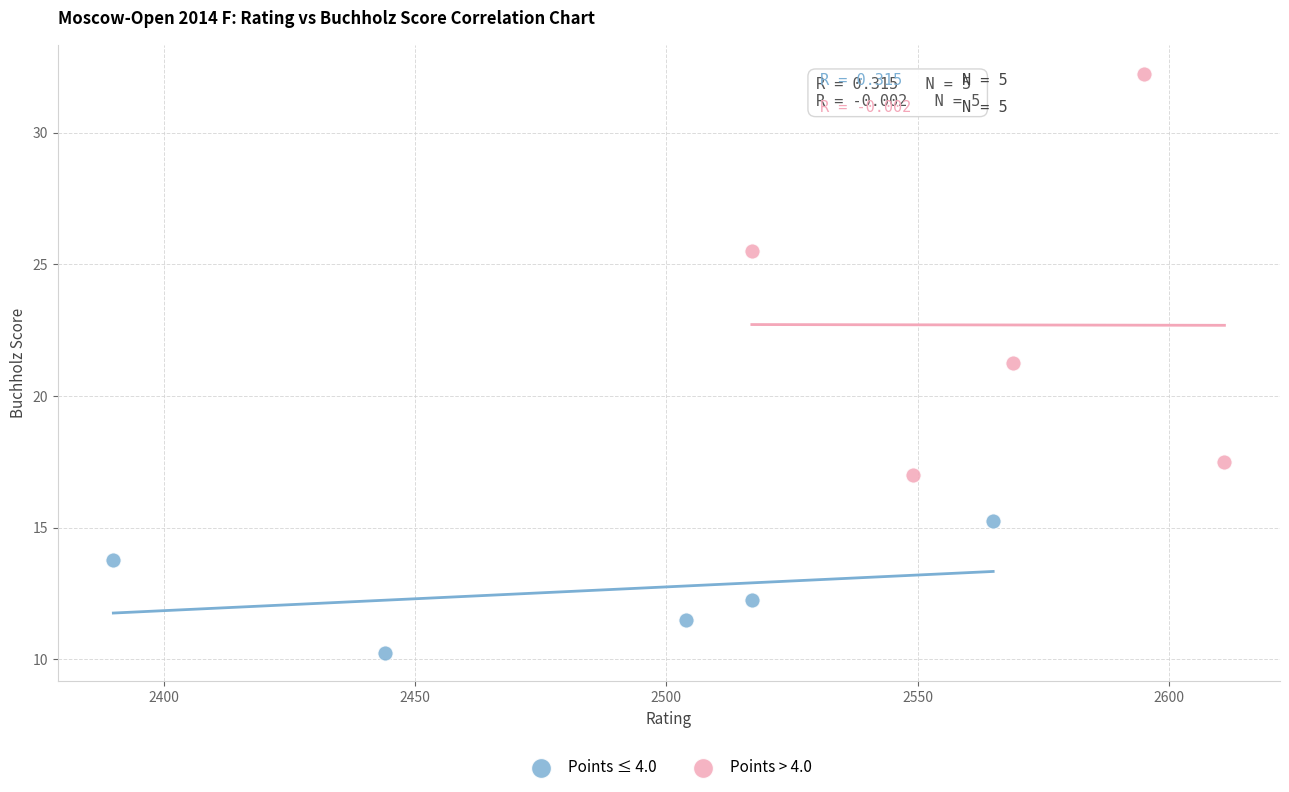

Which series has the largest Y range (max minus min)?

Points > 4.0